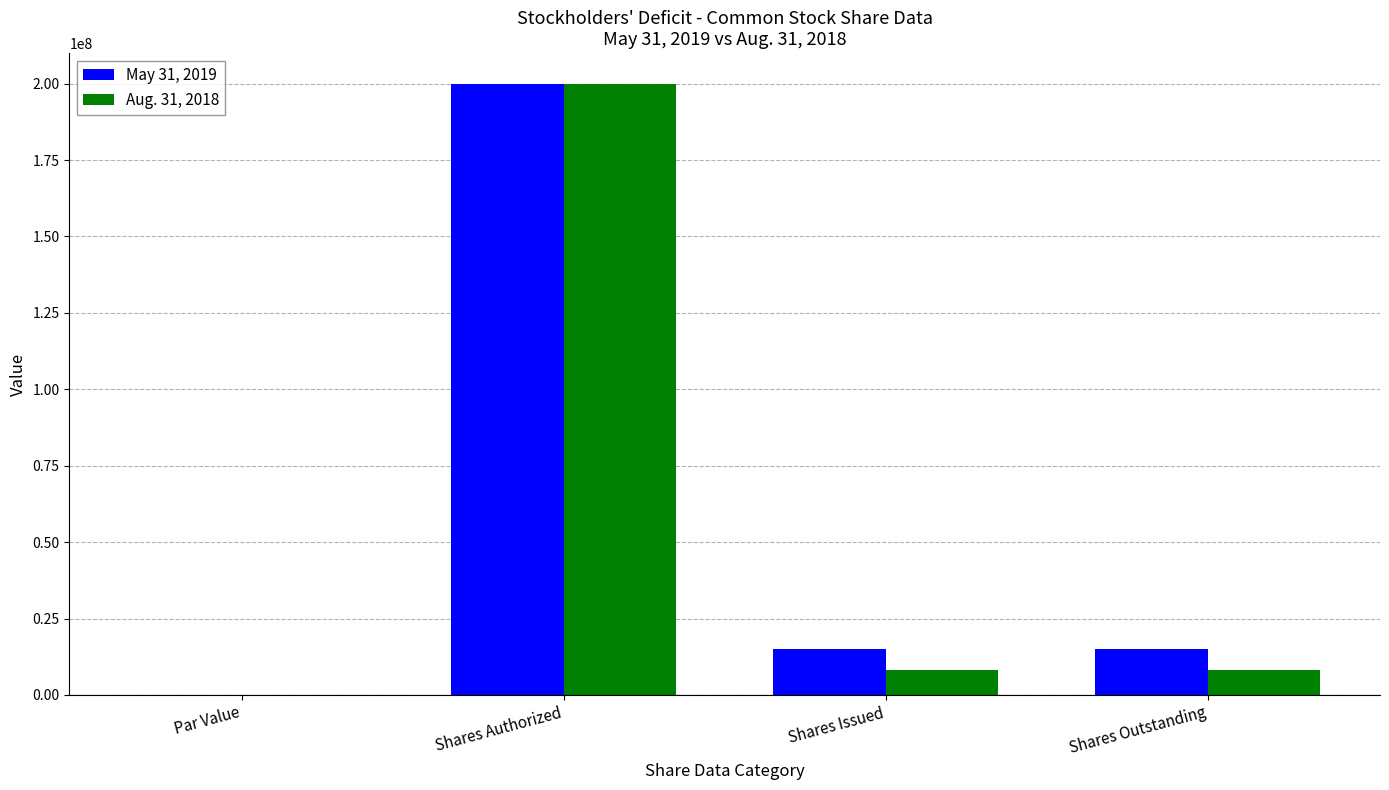

The value of May 31, 2019 at Shares Outstanding is 14977618.0. True or false?

True